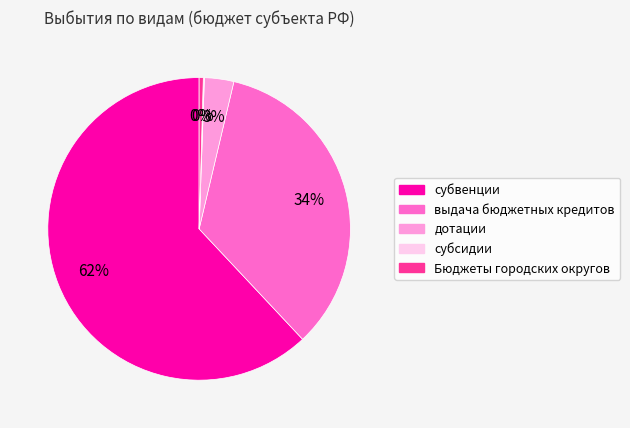

Which slice is the largest?

субвенции